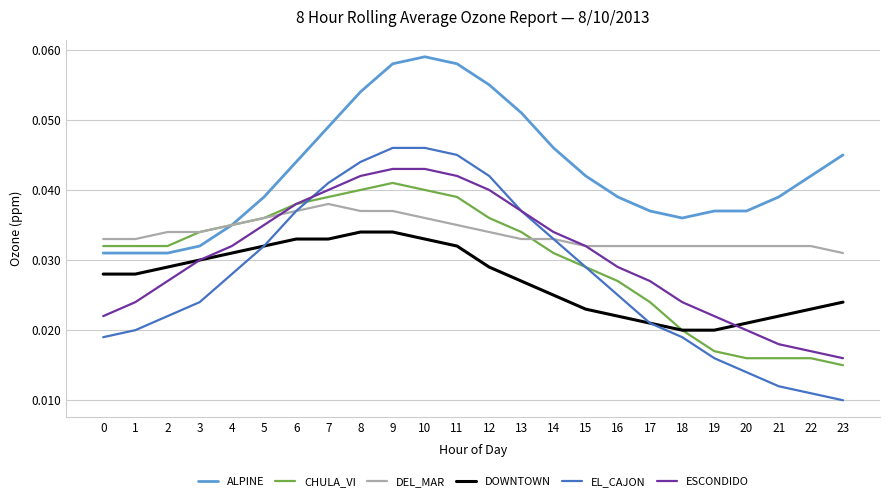

True or false: ESCONDIDO and ALPINE intersect in this chart.

False